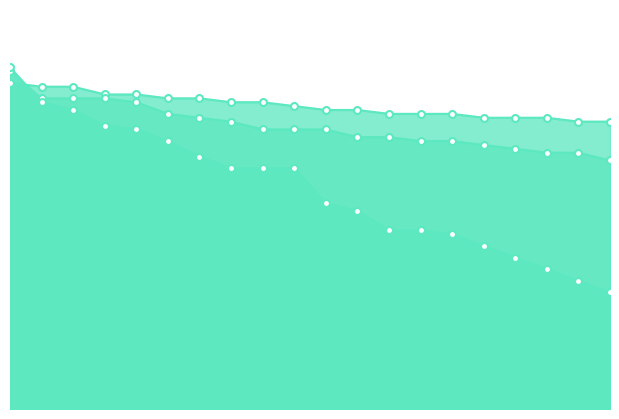

Reading right to left, list all the values displayed in this chart.

Grade 11: 74	74	75	75	75	76	76	76	77	77	78	79	79	80	80	81	81	83	83	84
Grade 10: 64	66	66	67	68	69	69	70	70	72	72	72	74	75	76	79	80	80	80	87
Grade 9: 30	33	36	39	42	45	46	46	51	53	62	62	62	65	69	72	73	77	79	88